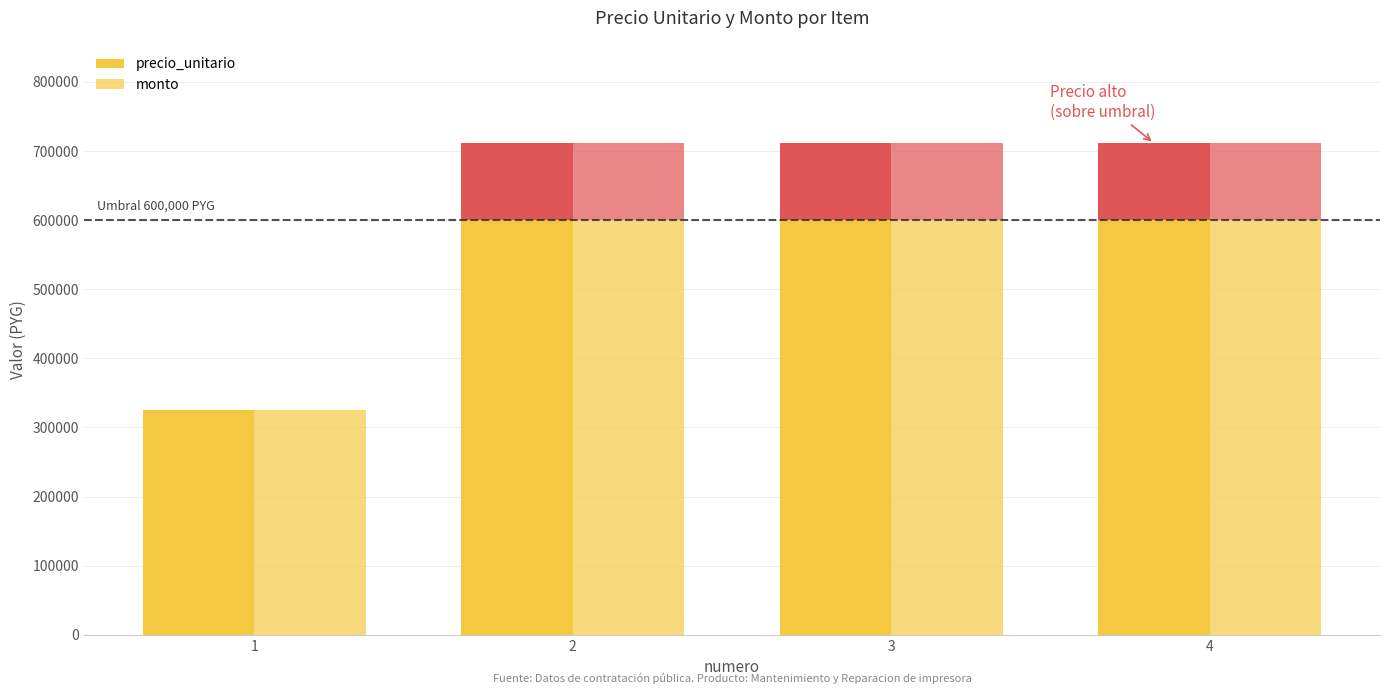

What is the minimum value for monto?

324696